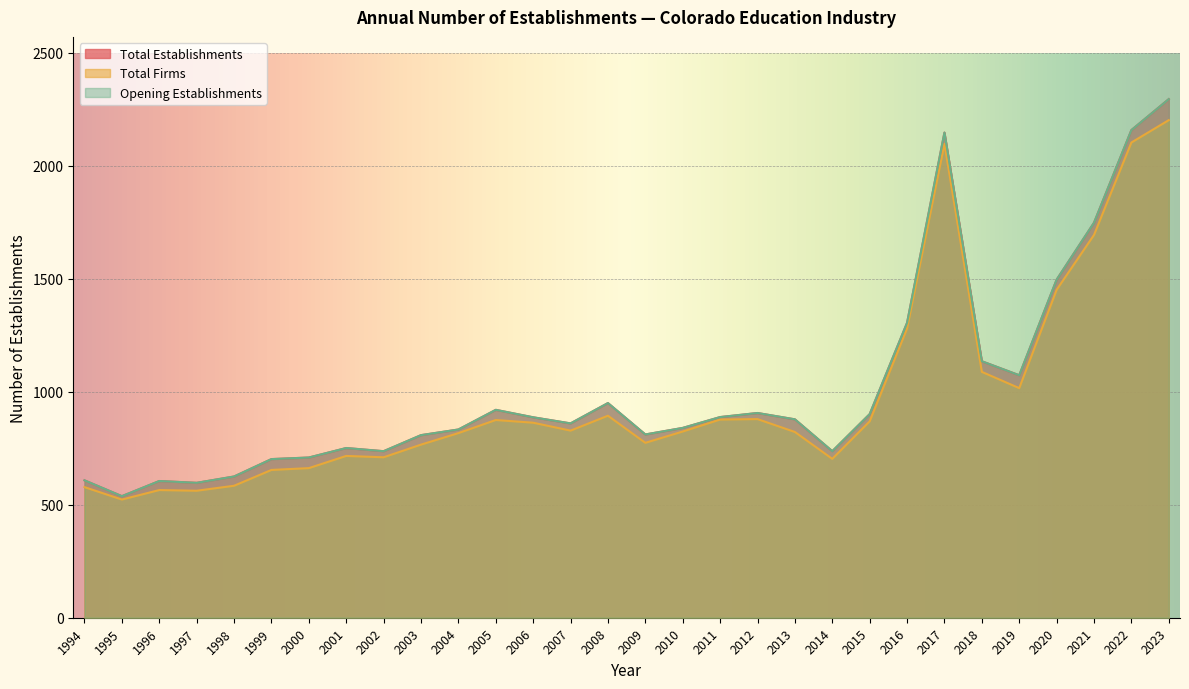

At which category does Total Establishments reach its first local peak?

1996